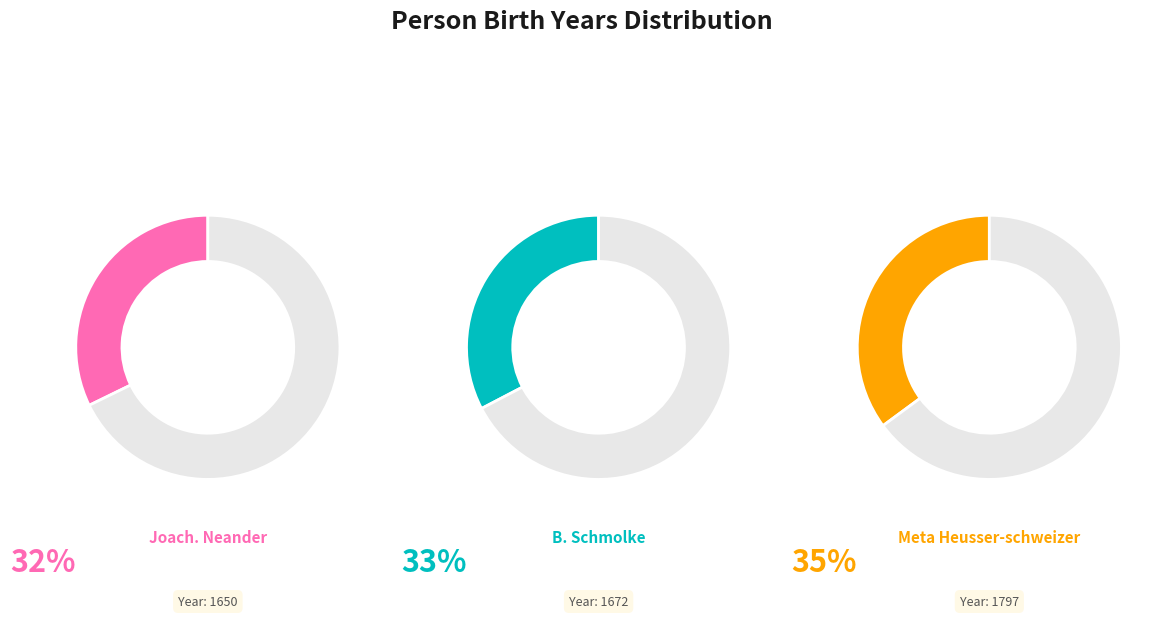

What is the change in value from Joach. Neander to Meta Heusser-schweizer?

+147